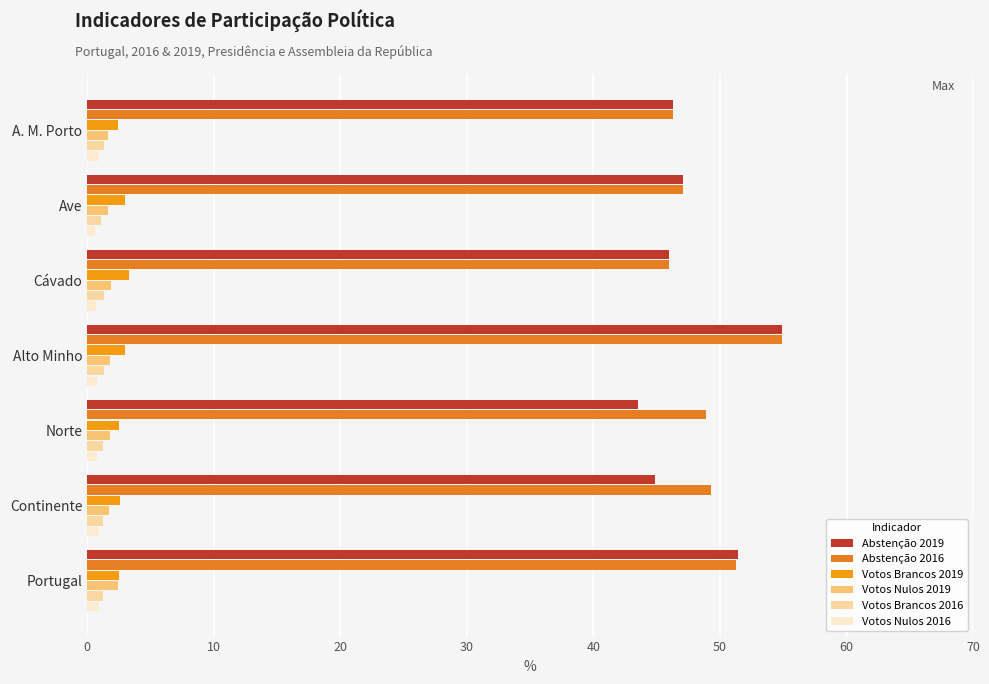

What is the minimum value for Votos Nulos 2019?

1.6